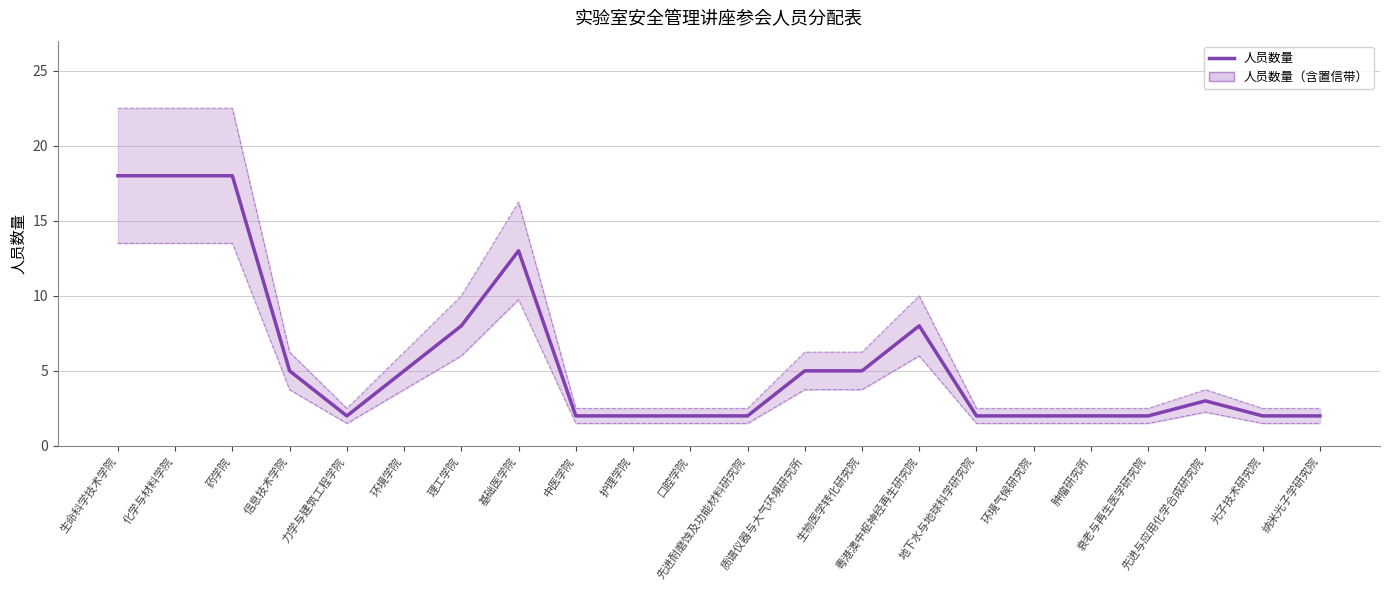

What is the label of the 8th point from the right?

粤港澳中枢神经再生研究院